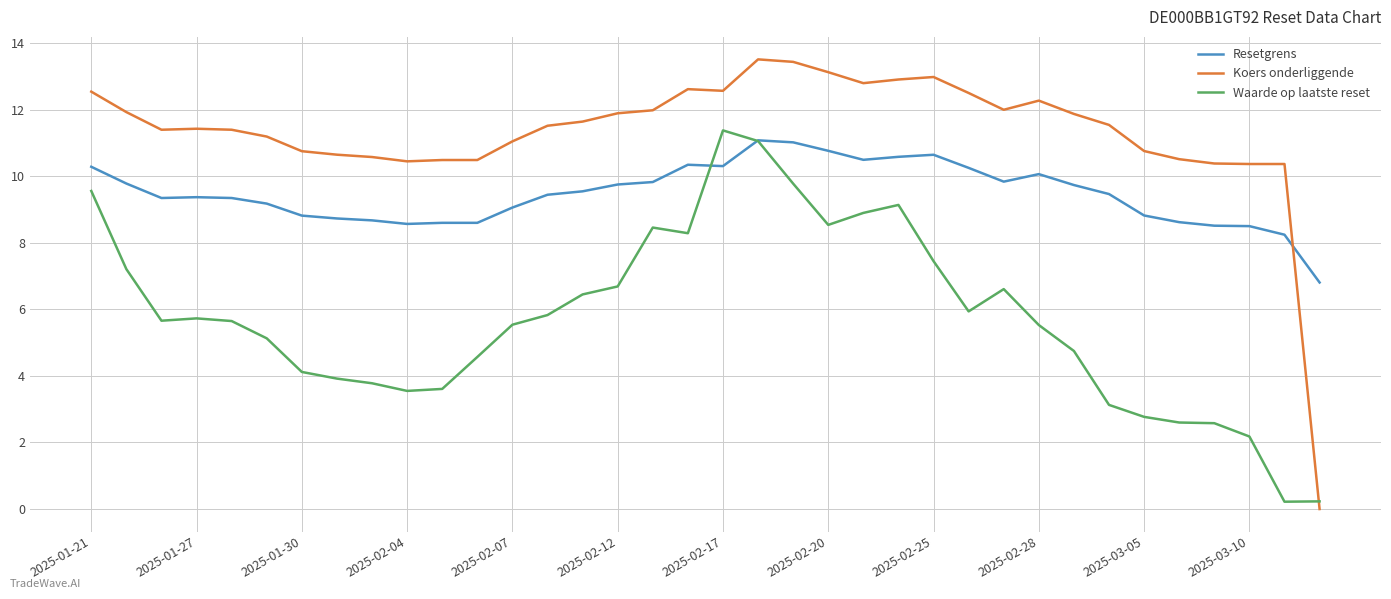

What is the maximum value for Waarde op laatste reset?

11.4